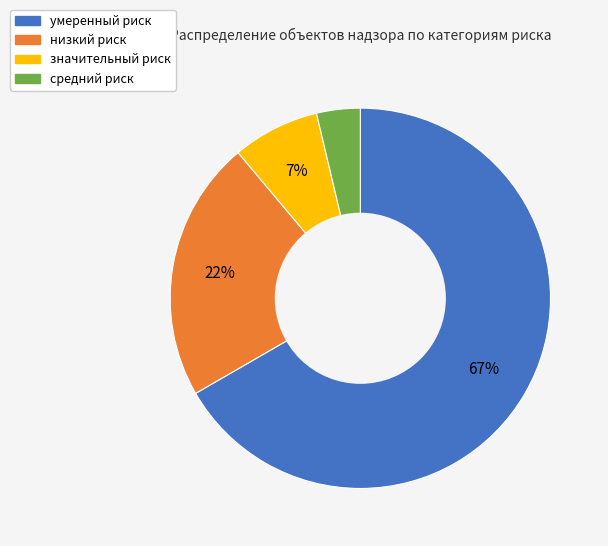

Which slice is the largest?

умеренный